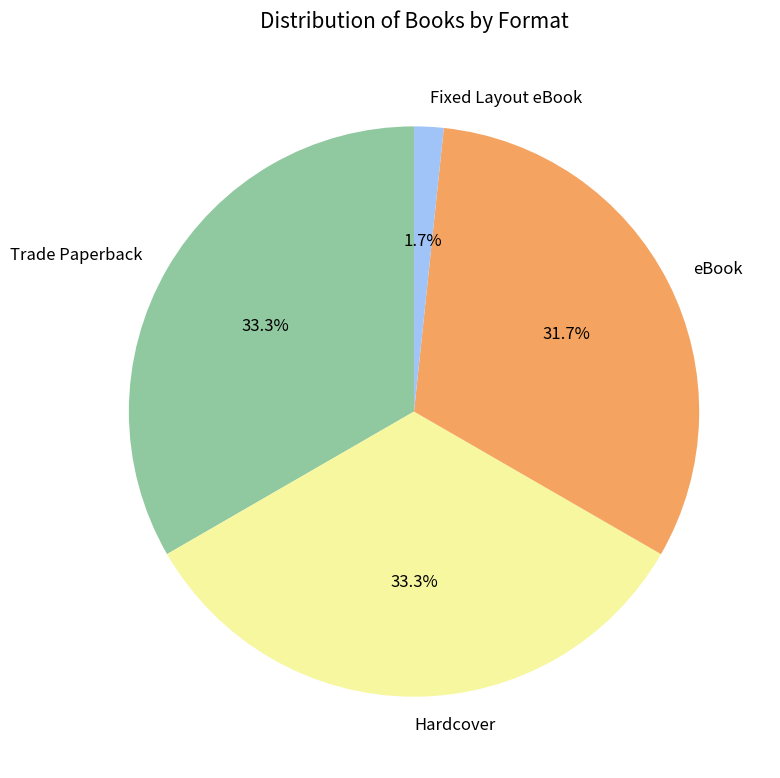

How many slices are in this pie chart?

4